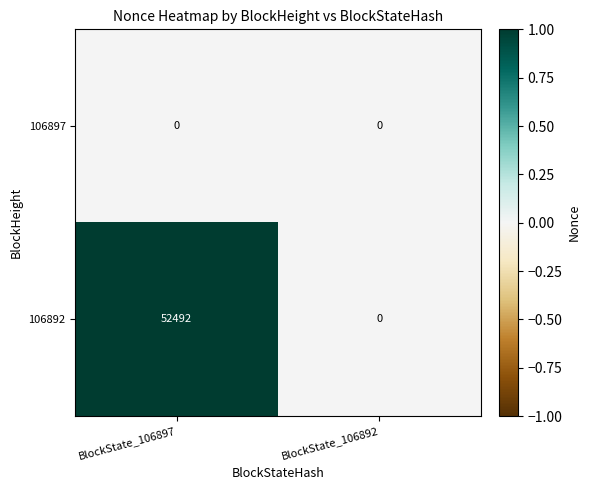

Reading right to left, what are all the values shown in this chart?

106897: BlockState_106892=0	BlockState_106897=0
106892: BlockState_106892=0	BlockState_106897=52492